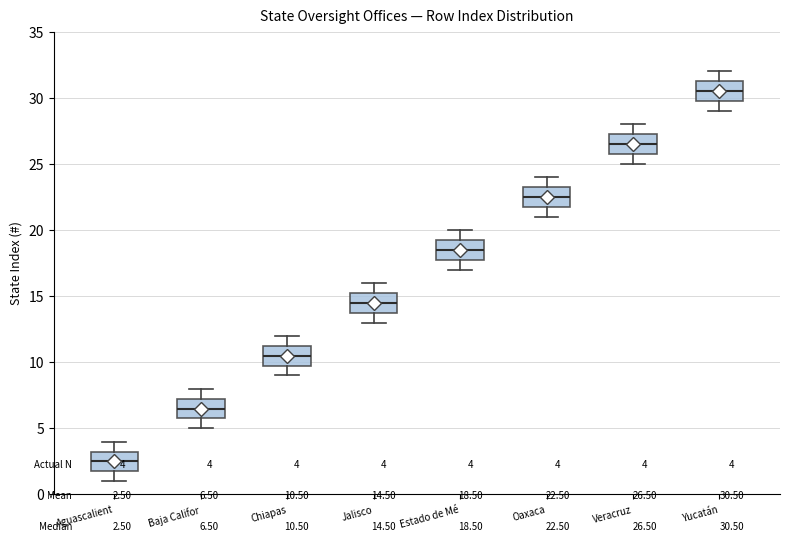

Where is the upper edge of the box for Jalisco on the y-axis? The values are not printed on the chart, so give them approximately, as read against the axis.

15.5